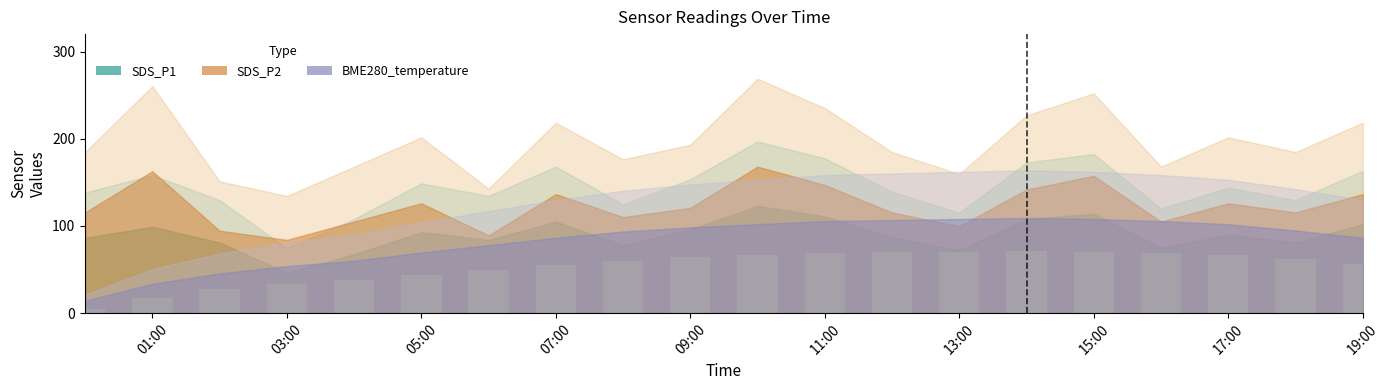

Count the number of categories in the chart.

20